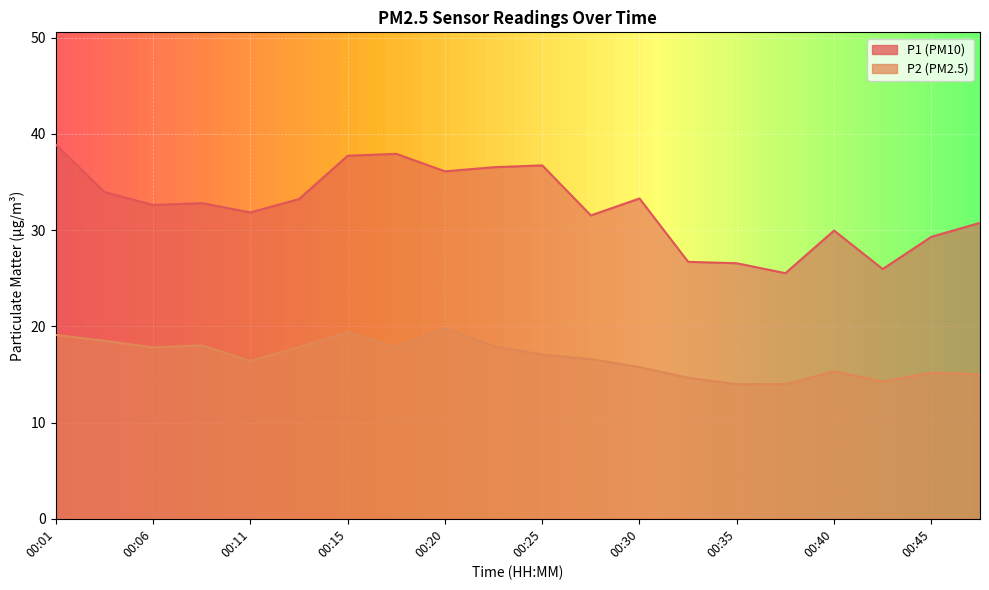

What is the total value across all series at 00:15?

57.1